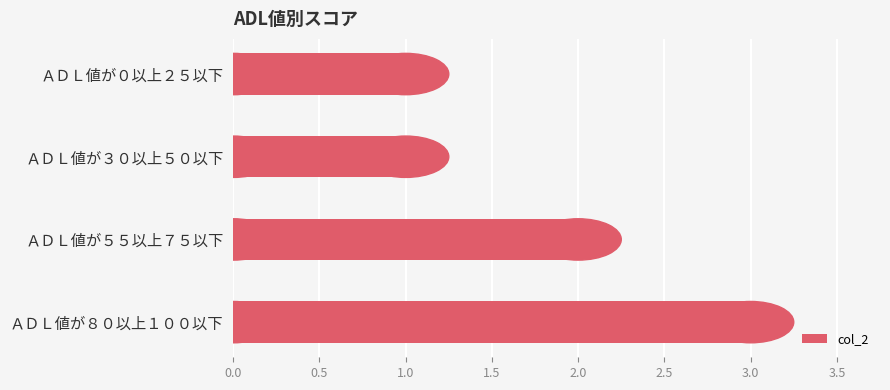

Is it true that the value at ＡＤＬ値が３０以上５０以下 is 2?

False